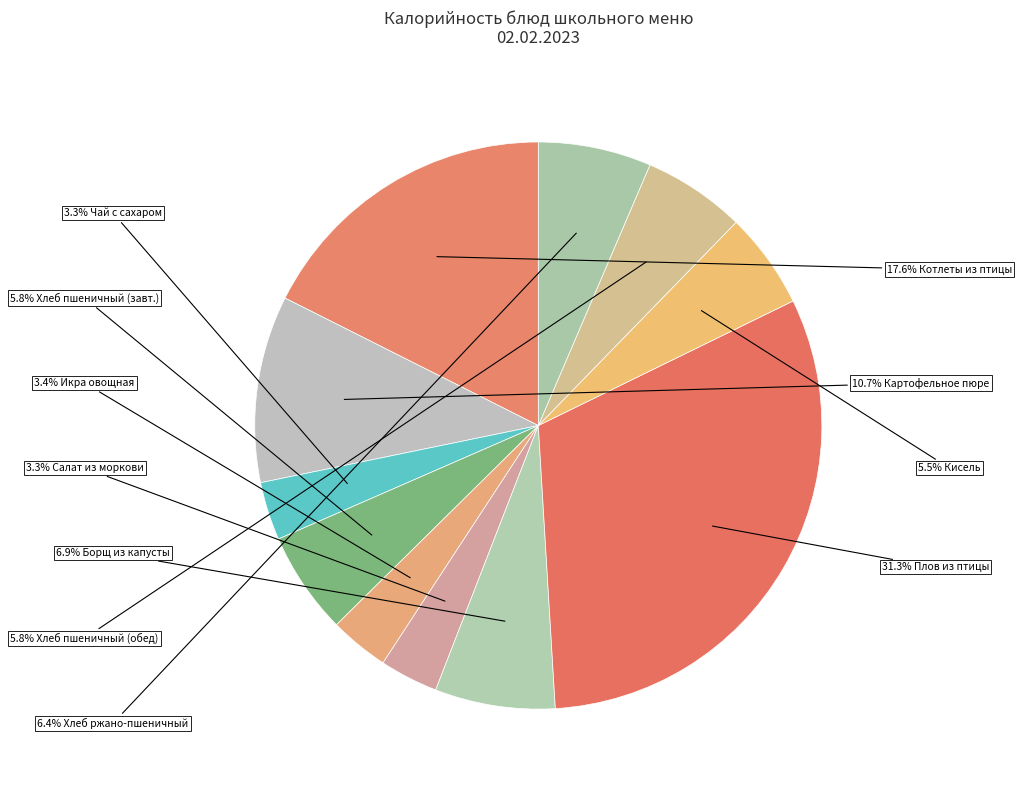

How many slices are in this pie chart?

11